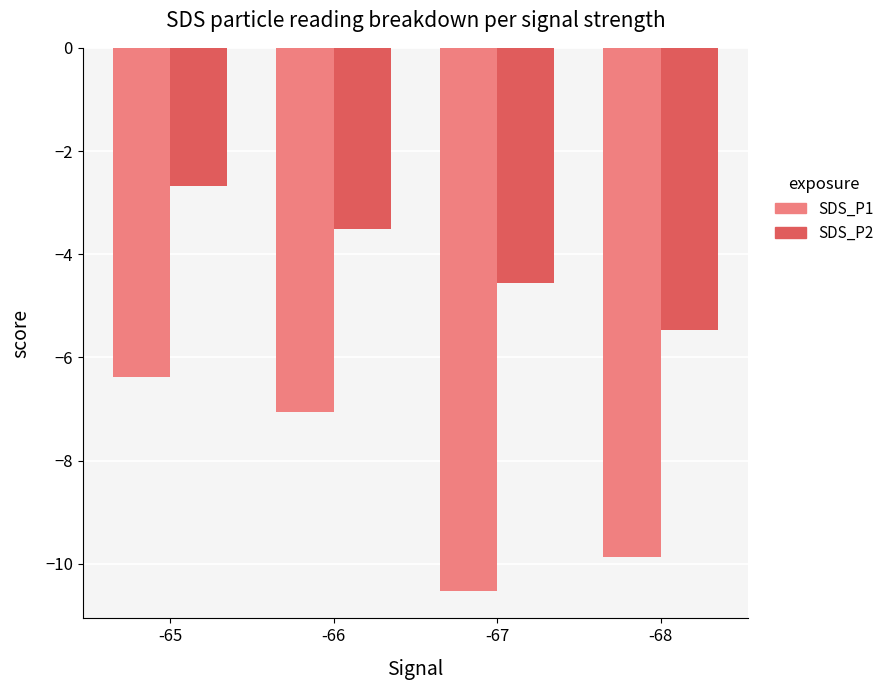

How many bars are there in total?

8